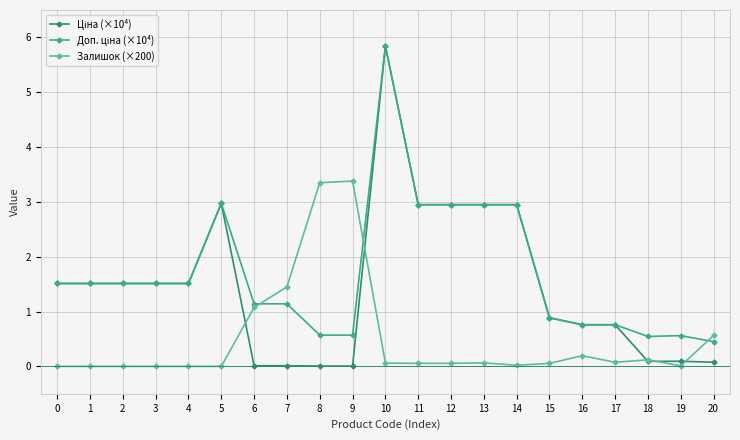

What value does the Залишок (×200) series have at 9?

3.4